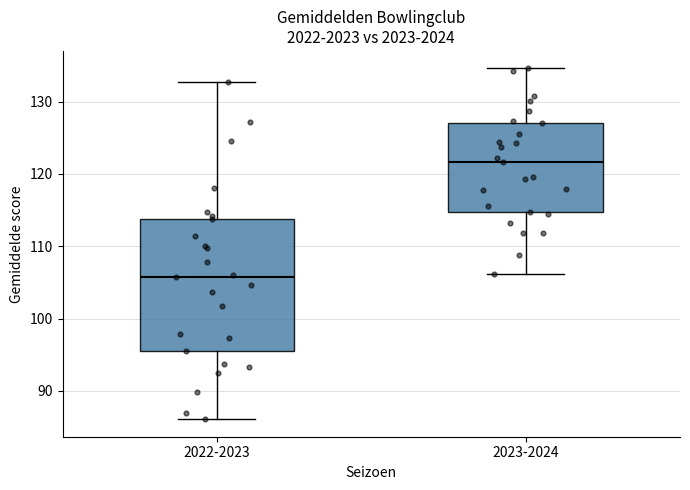

Which box's median line is the lowest?

2022-2023